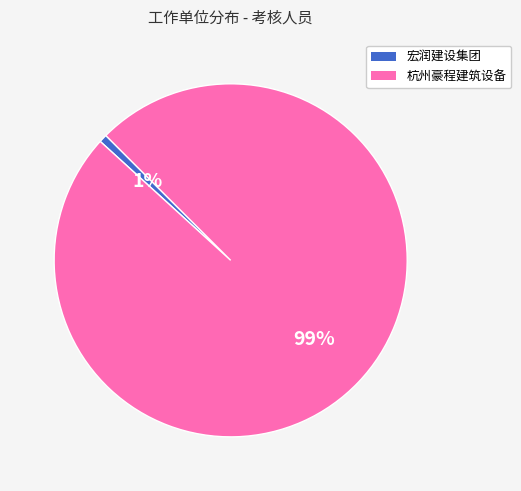

Is there any slice that represents more than half of the pie?

Yes